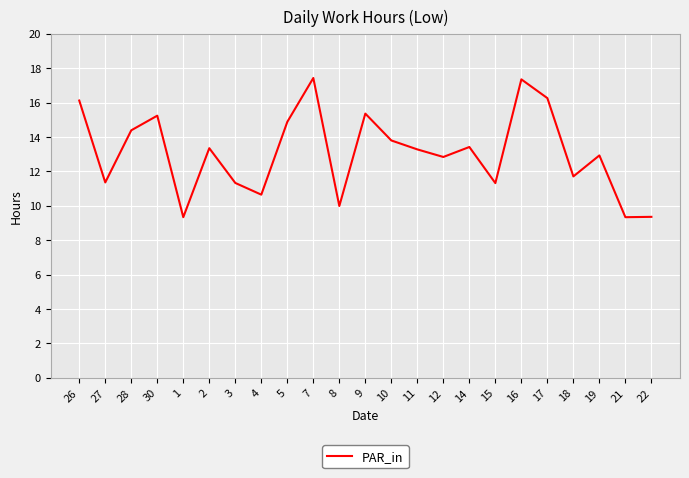

What position from the left is 17?

19